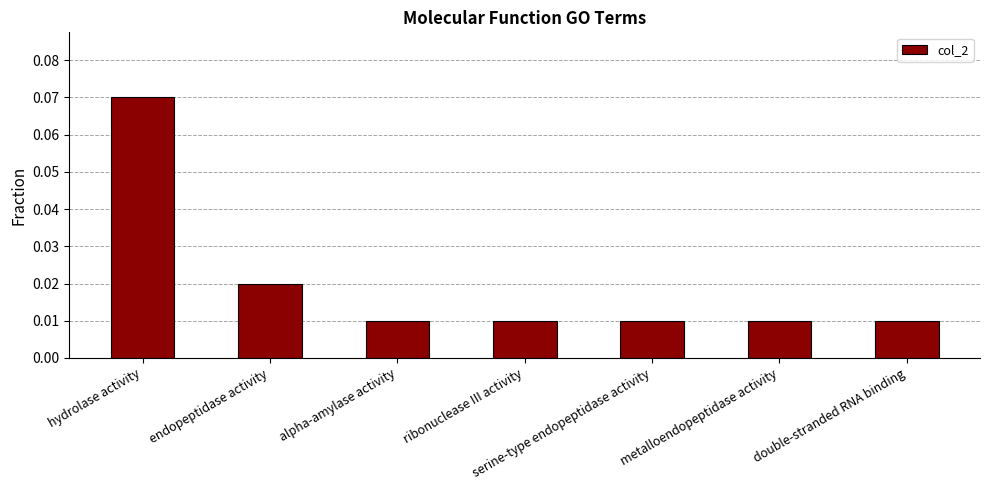

Count the number of categories in the chart.

7